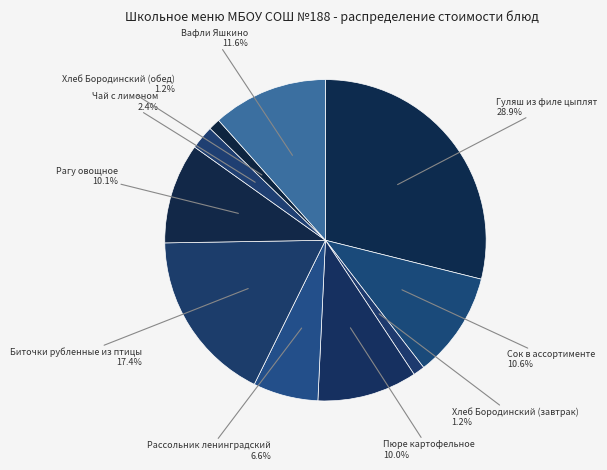

Does Хлеб Бородинский (завтрак) account for over 50% of the chart?

No